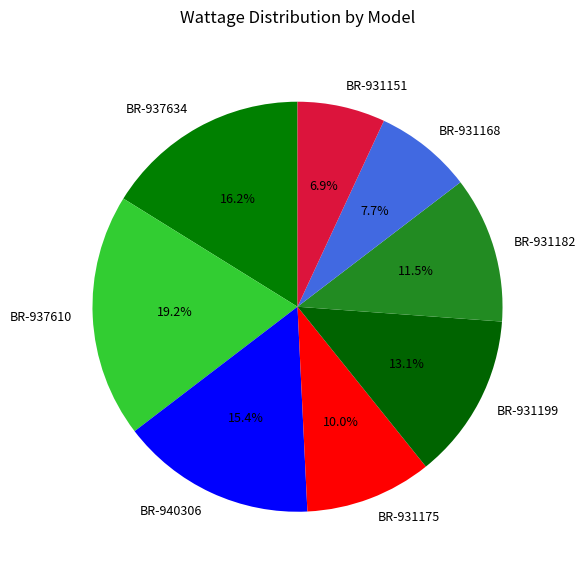

Is it true that BR-937610 is 19% of the pie?

True